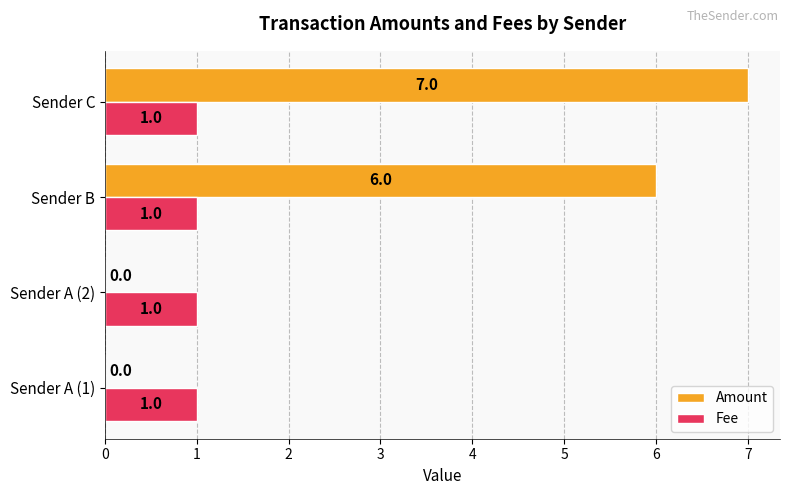

Is the value of Amount at Sender C greater than the value of Fee at Sender B?

Yes